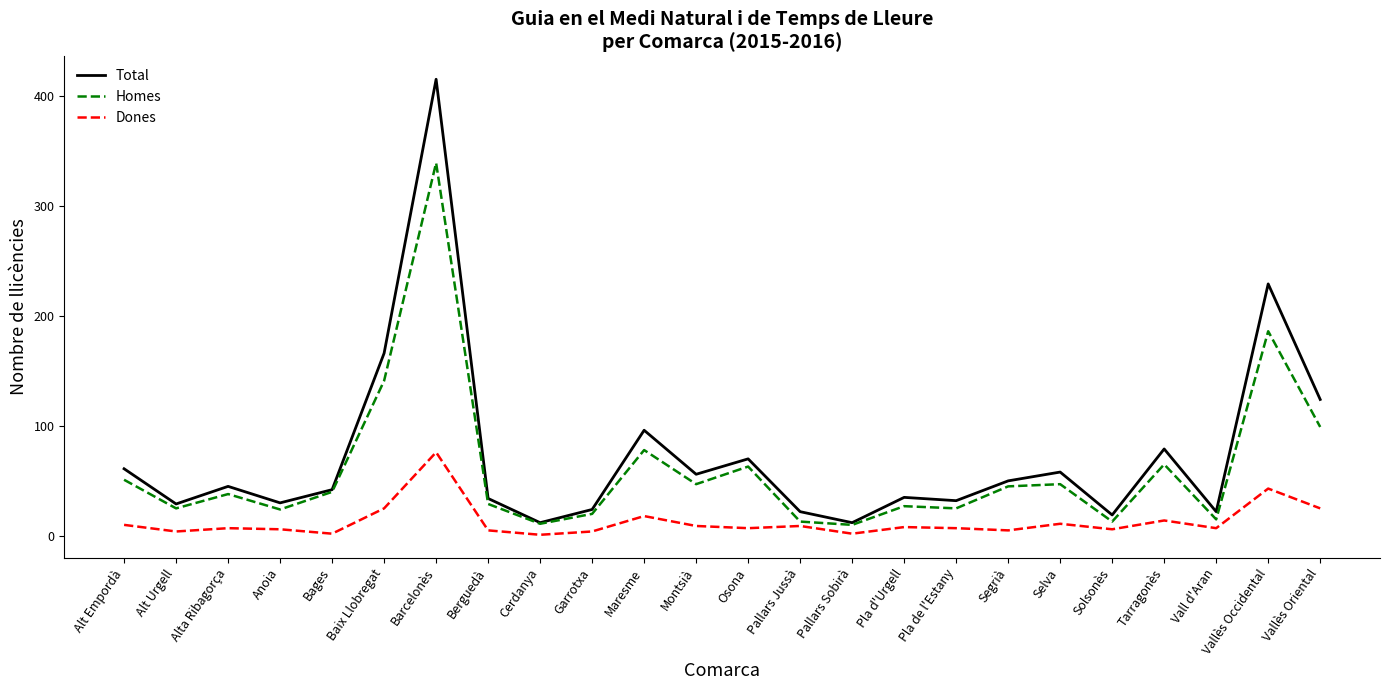

Is the value of Homes at Vallès Oriental greater than the value of Total at Pallars Sobirà?

Yes